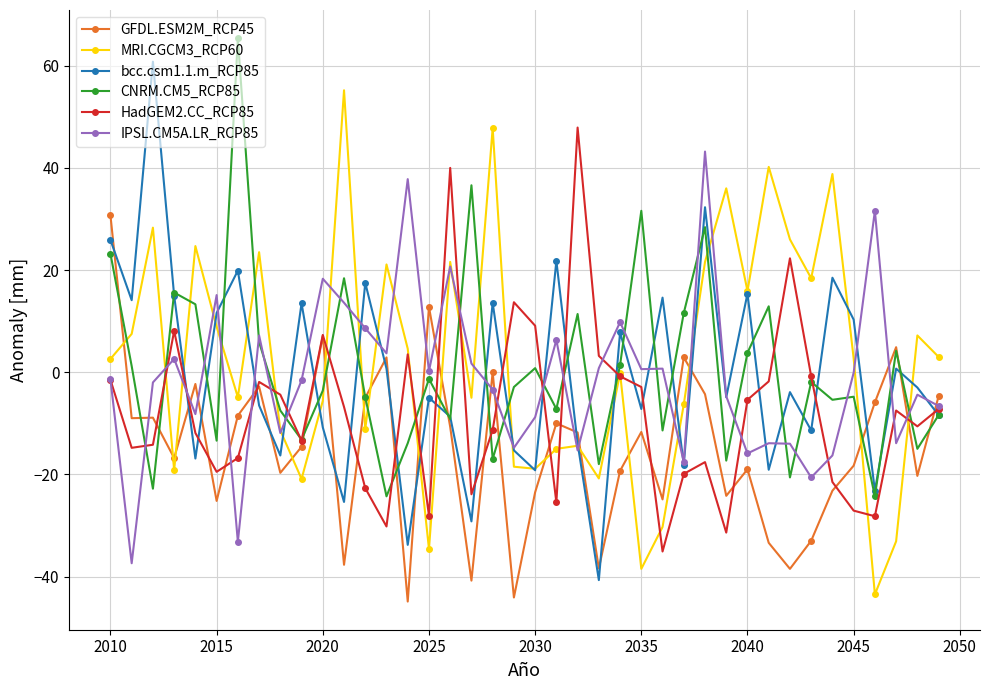

What is the highest value of the MRI.CGCM3_RCP60 series?

55.2